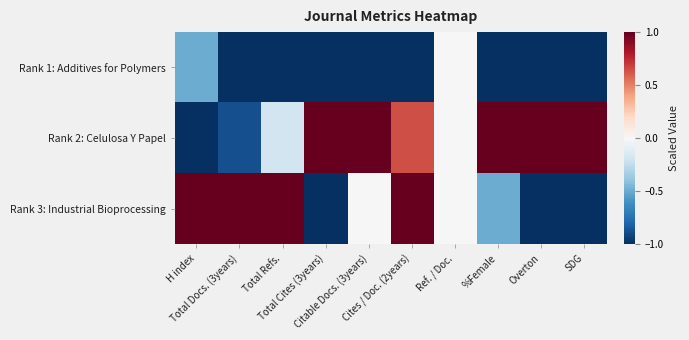

How many series are shown in this chart?

3